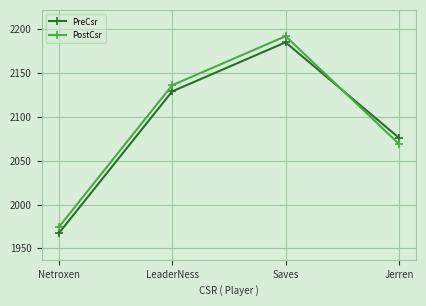

What is the maximum value for PostCsr?

2192